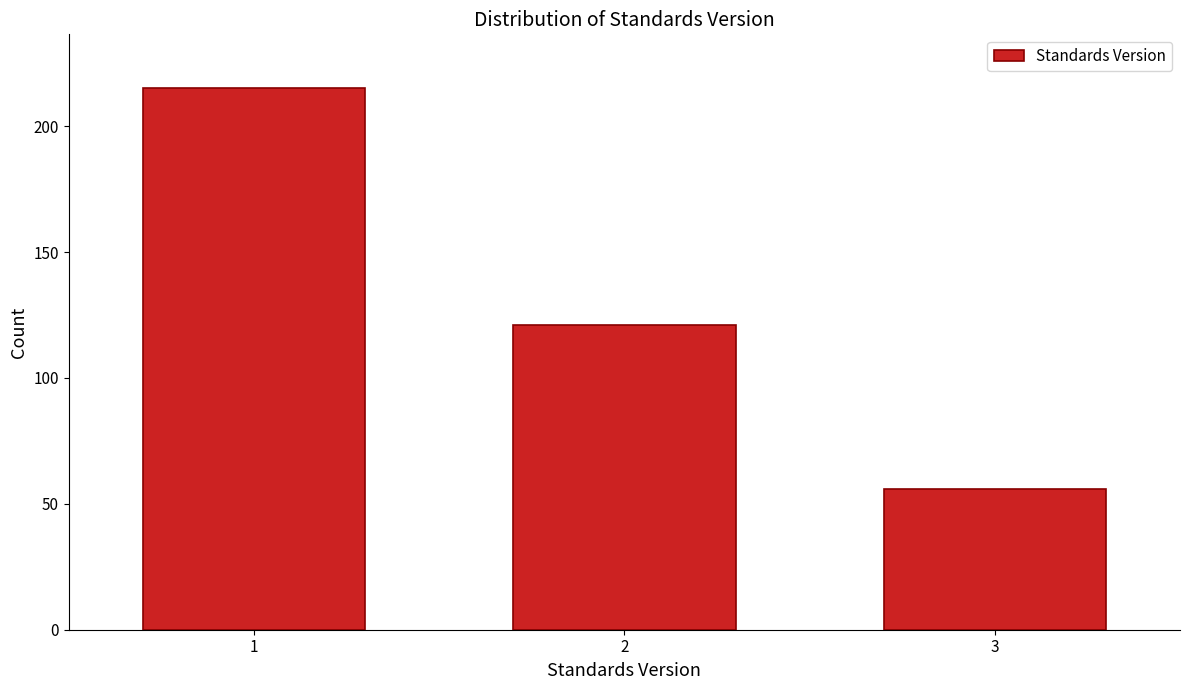

Reading right to left, extract all data points from this chart.

56	121	215